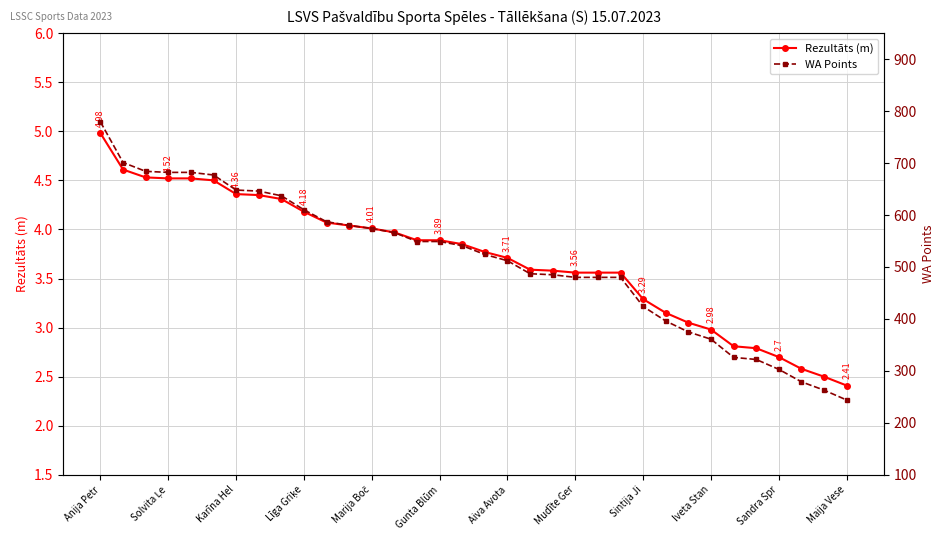

True or false: WA Points has a value of 1011.1 at 13.

False